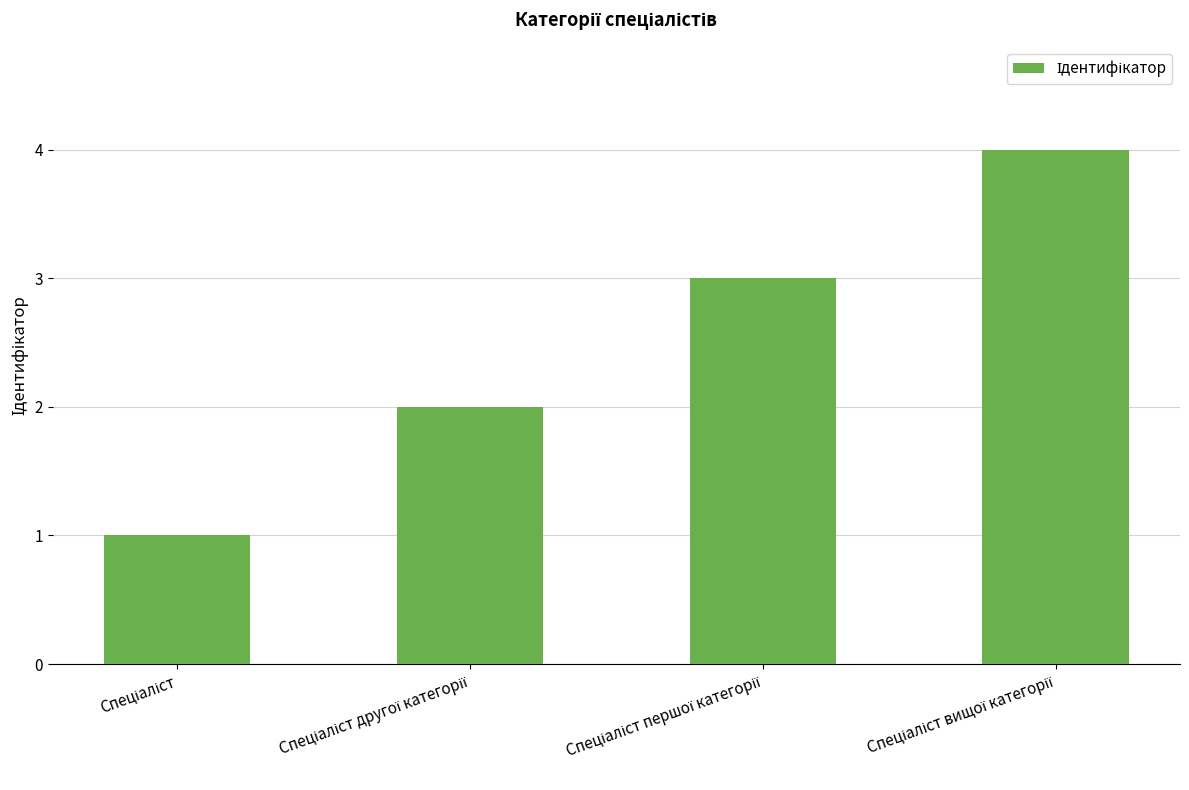

What is the maximum value shown in the chart?

4